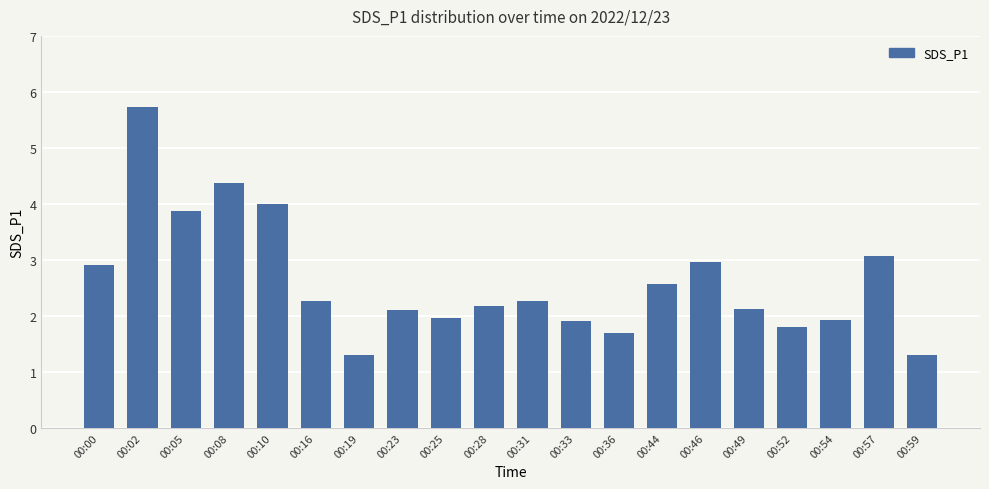

Does the chart contain any negative values?

No